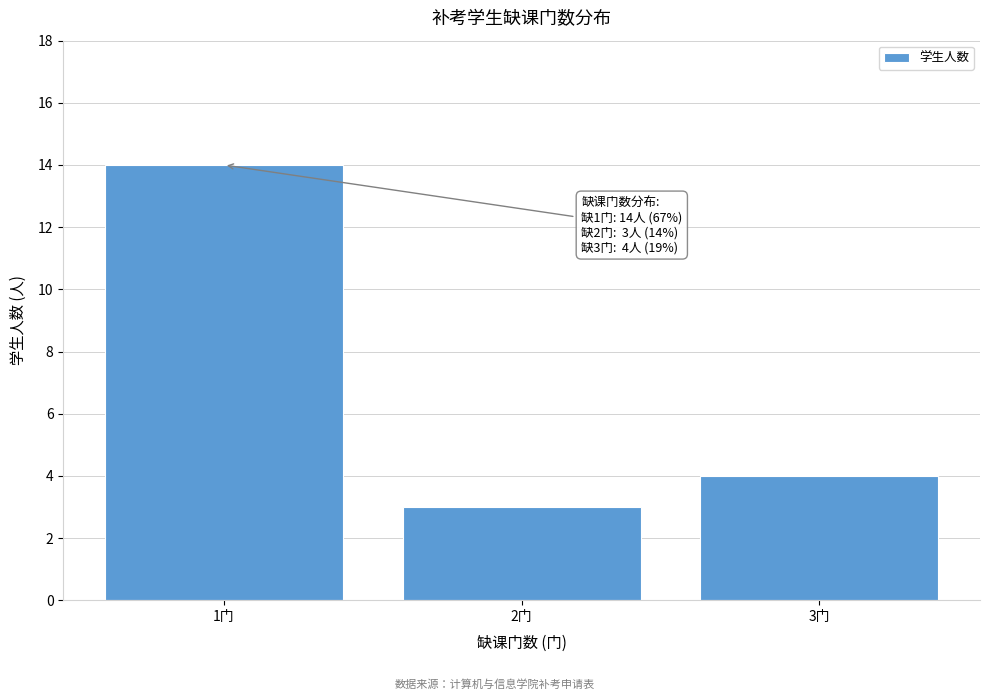

Reading right to left, list all the values displayed in this chart.

4	3	14